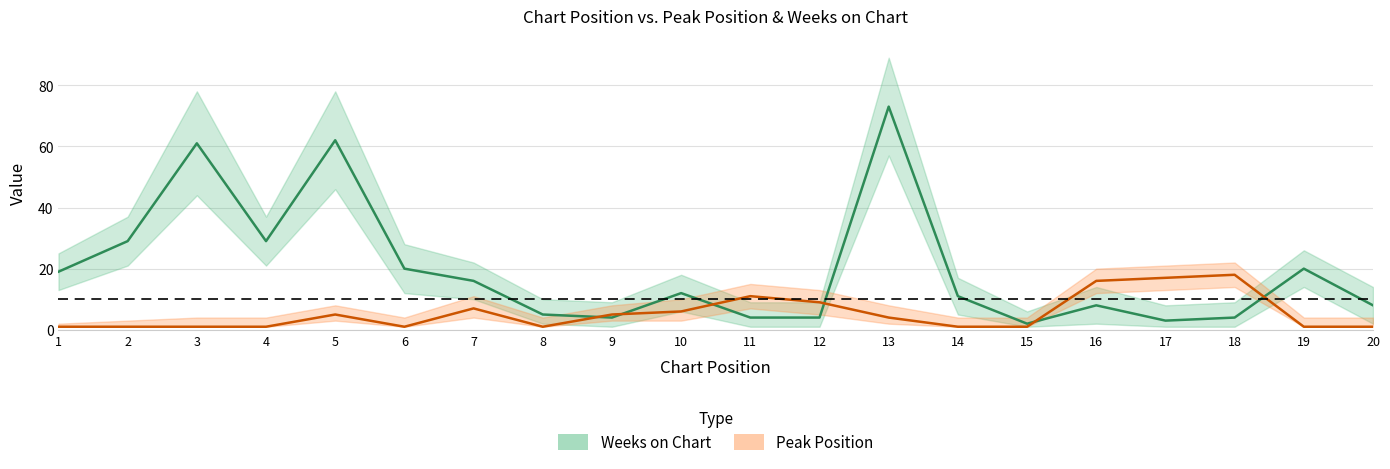

What is the spread (max minus min) of values at 3?

60